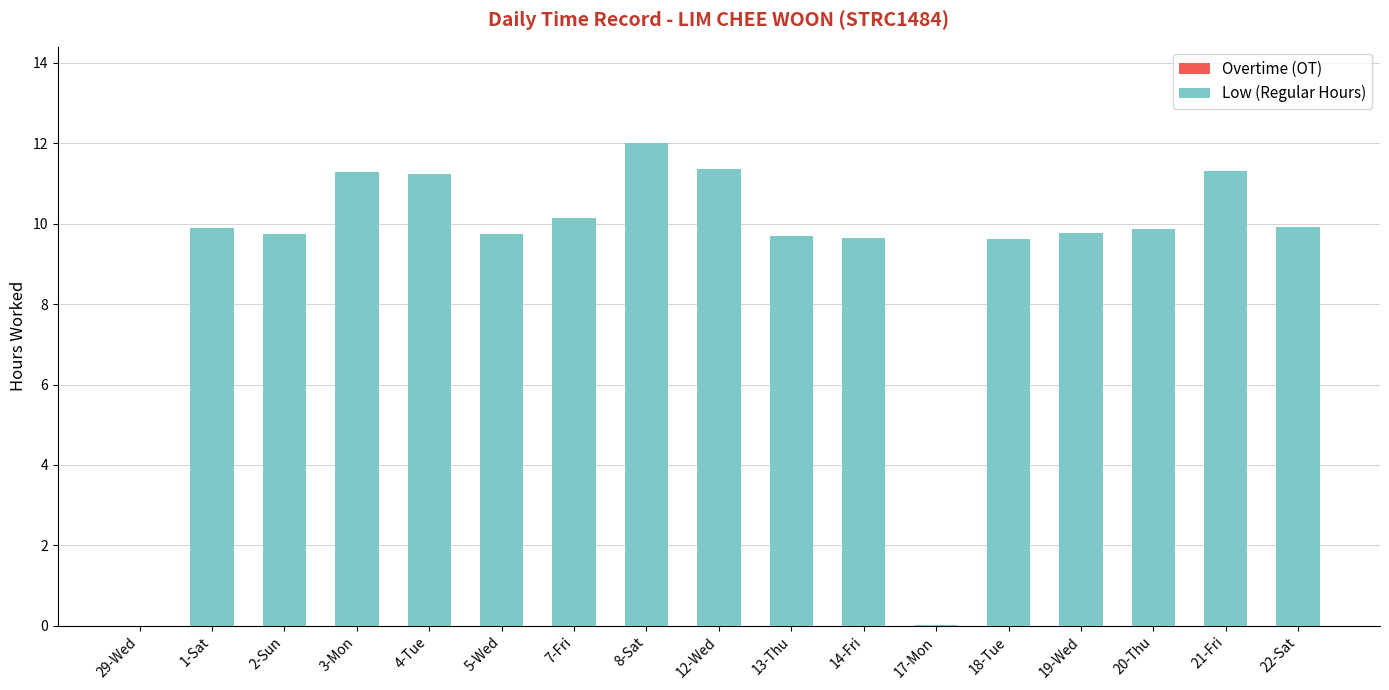

Between 3-Mon and 22-Sat, which is larger?

3-Mon